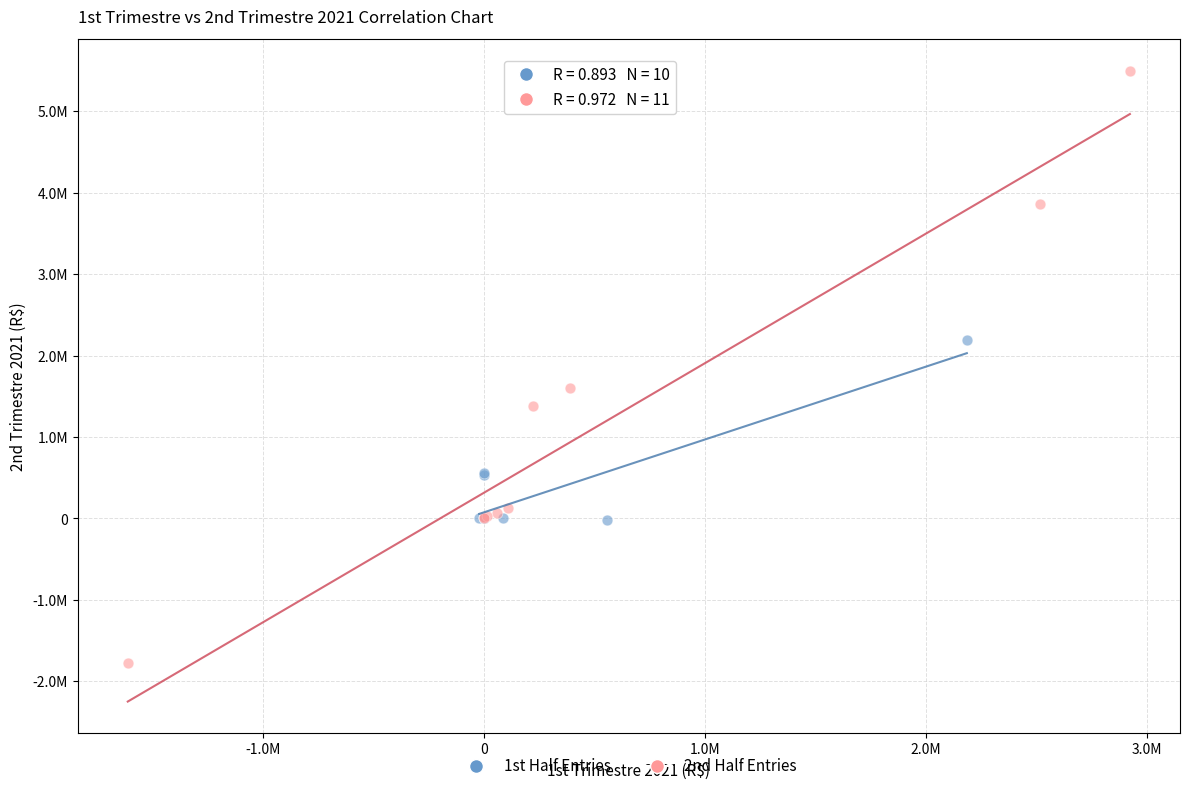

Which series contains the lowest Y value?

2nd Half Entries